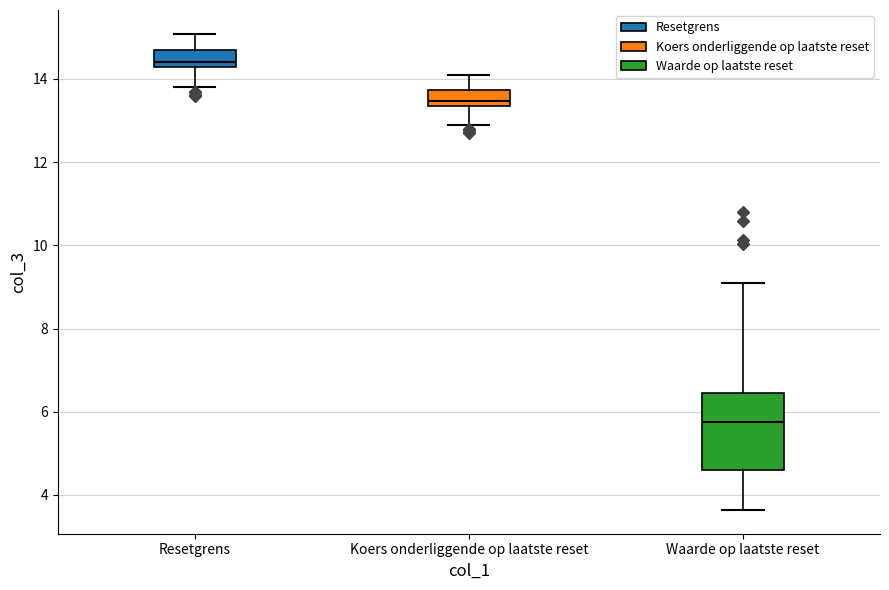

Comparing the boxes themselves (not the whiskers), which one is the tallest?

Waarde op laatste reset